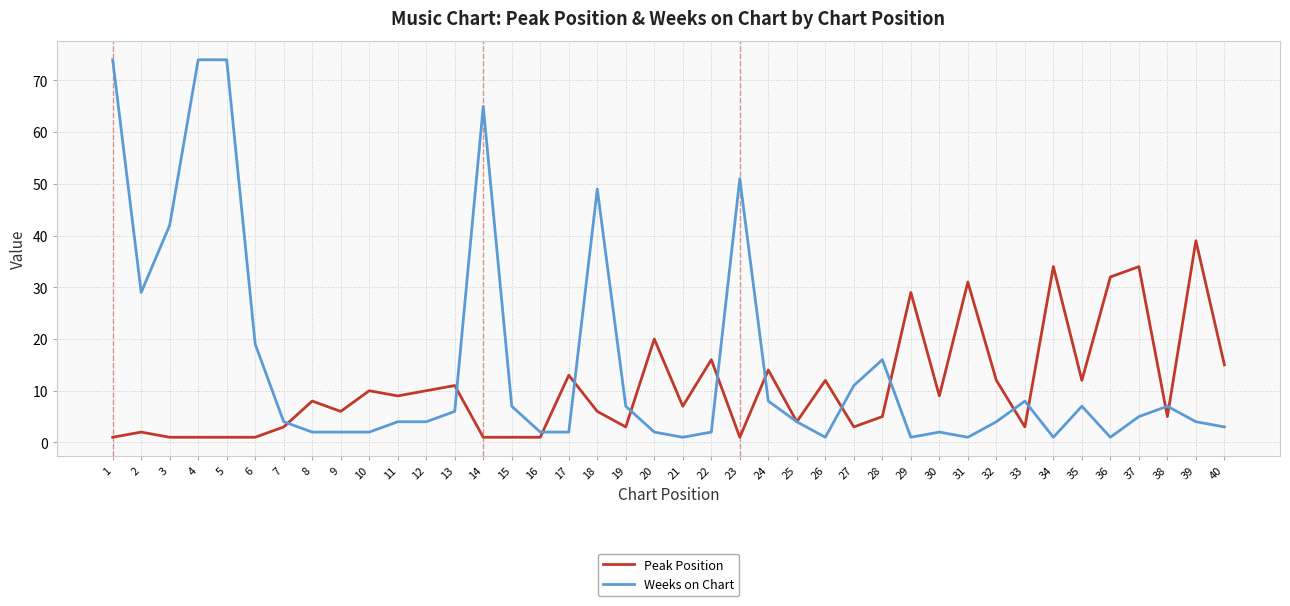

How many lines are shown in the chart?

2